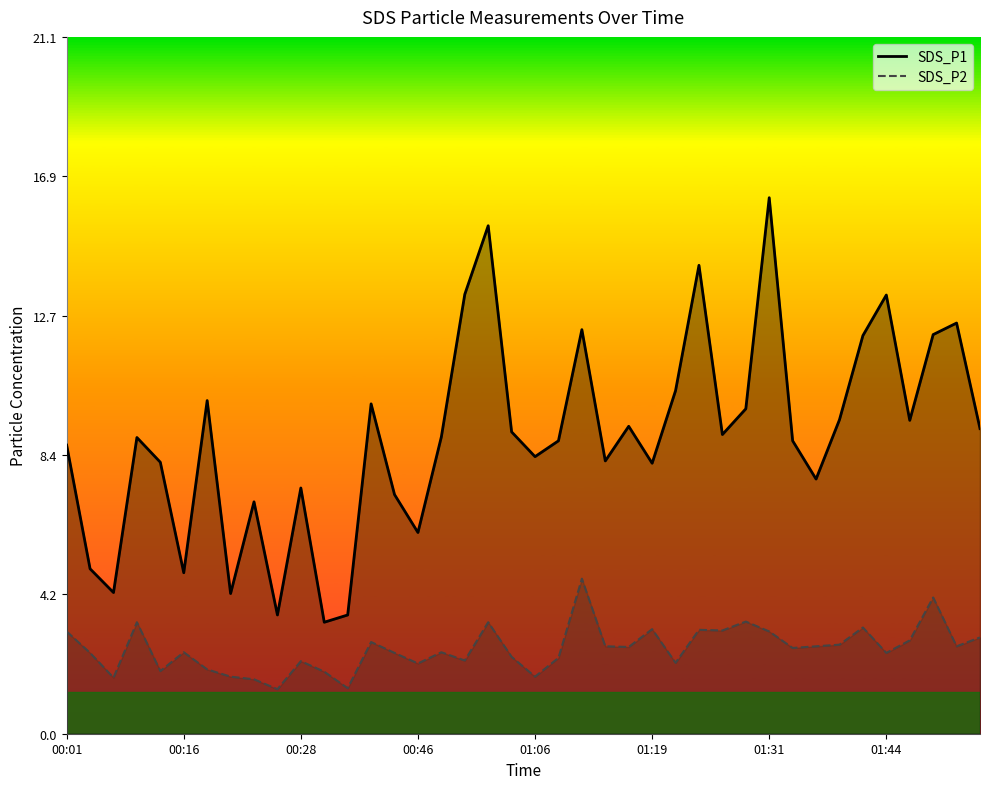

List the series in order of their peak value, highest first.

SDS_P1 line, SDS_P2 line